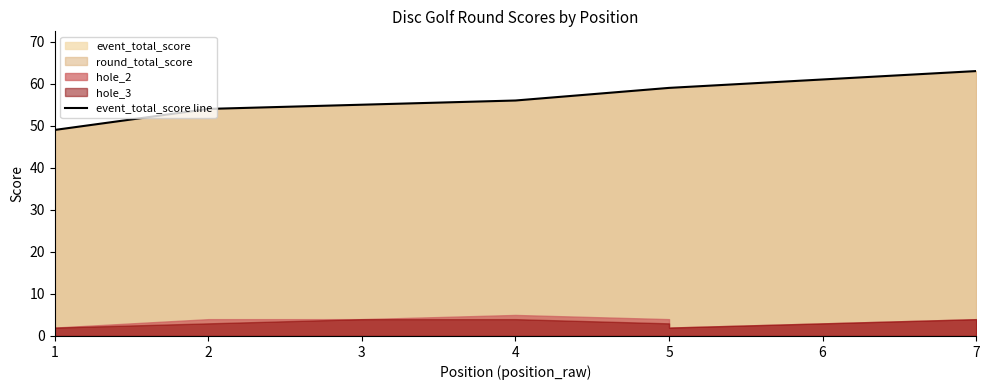

What is the ratio of the value at 1 to the value at 5?

0.8